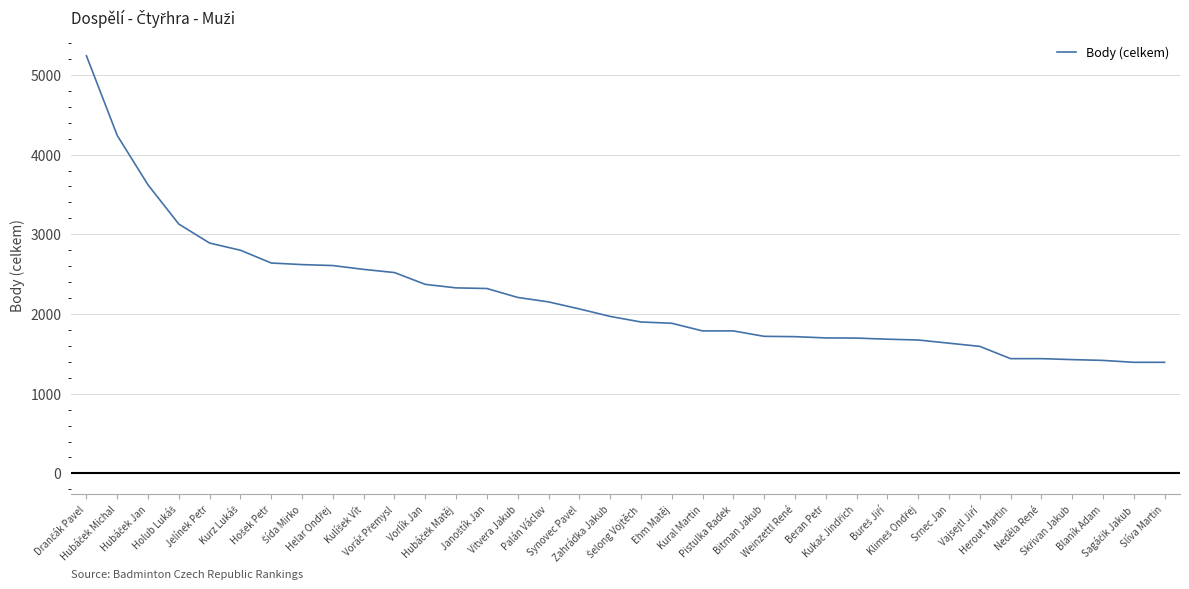

What is the maximum value shown in the chart?

5240